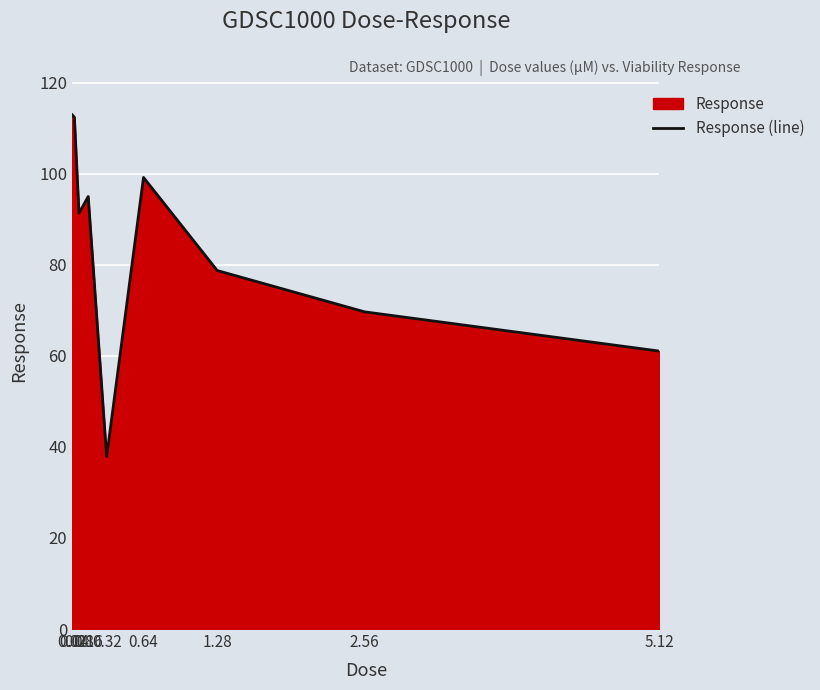

What is the approximate value at 0.32?

37.9